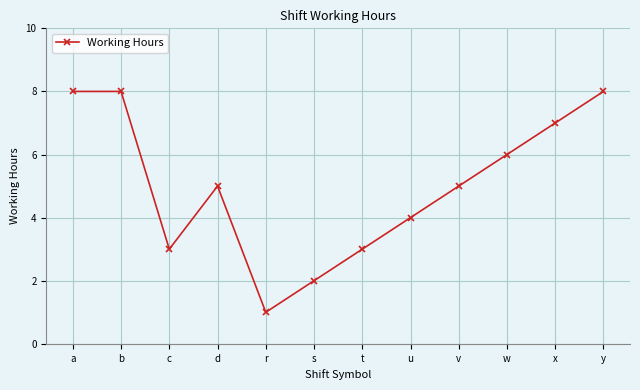

The value at r is 0. True or false?

False